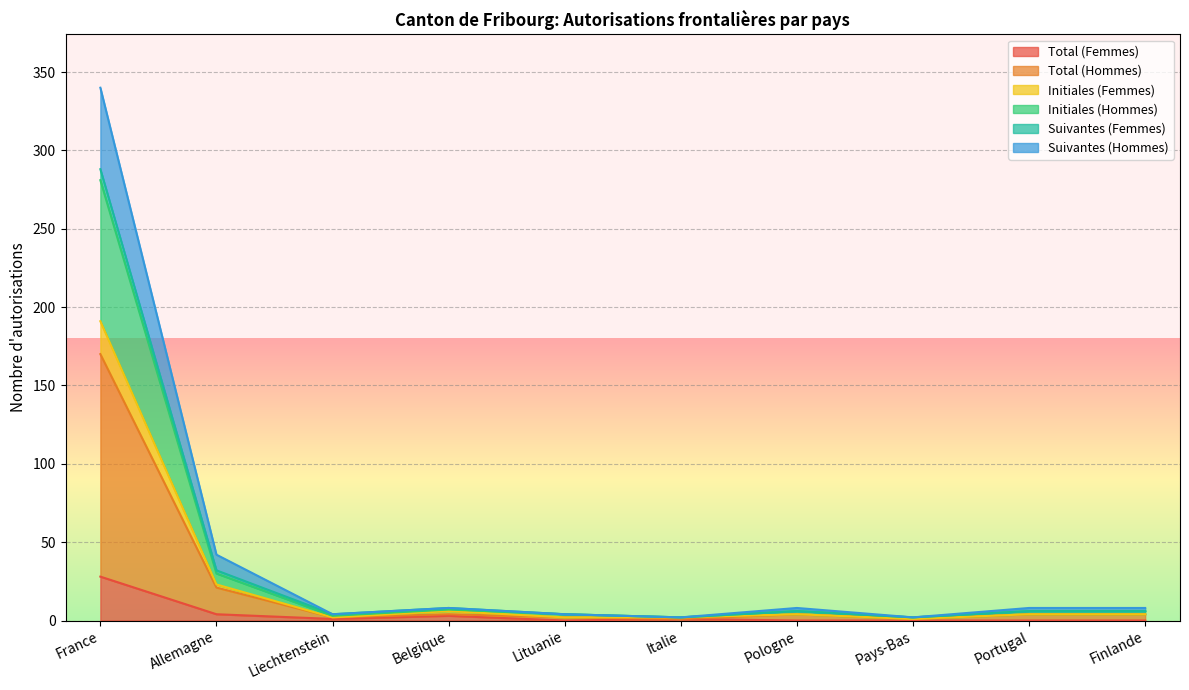

Between Liechtenstein and Belgique, which is larger?

Belgique